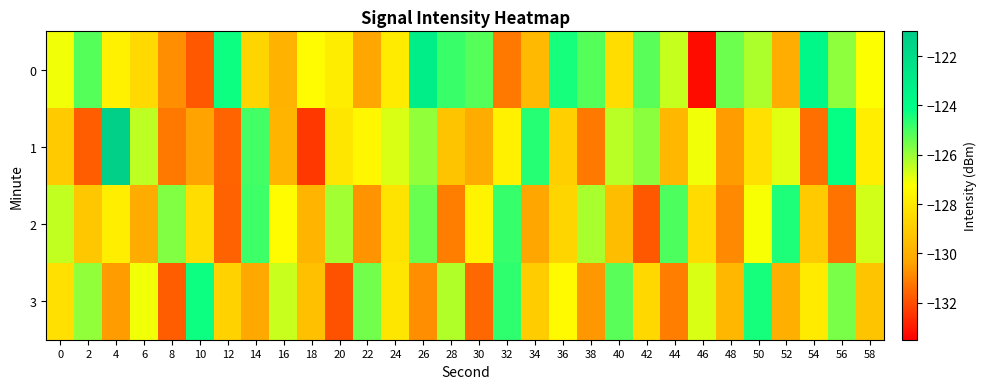

Reading left to right, extract all data points from this chart.

0: 0=-127.1	2=-125.2	4=-127.7	6=-128.6	8=-130.8	10=-131.8	12=-124.3	14=-128.7	16=-129.8	18=-127.4	20=-127.9	22=-130.3	24=-127.9	26=-123.1	28=-124.8	30=-125.2	32=-131.2	34=-129.7	36=-124.4	38=-125.2	40=-128.4	42=-125.2	44=-126.5	46=-133.2	48=-125.5	50=-126.2	52=-130.1	54=-123.7	56=-125.8	58=-127.2
1: 0=-129.1	2=-131.7	4=-121.3	6=-126.4	8=-131.2	10=-130.4	12=-131.6	14=-124.9	16=-129.8	18=-132.4	20=-128.1	22=-127.5	24=-126.8	26=-125.9	28=-129.3	30=-130.1	32=-127.7	34=-124.6	36=-128.9	38=-131.2	40=-126.4	42=-125.8	44=-129.7	46=-127.1	48=-130.5	50=-128.3	52=-126.9	54=-131.4	56=-124.2	58=-127.8
2: 0=-126.5	2=-129.2	4=-127.8	6=-130.1	8=-125.7	10=-128.4	12=-131.6	14=-124.9	16=-127.3	18=-129.8	20=-126.1	22=-130.7	24=-128.2	26=-125.4	28=-131.1	30=-127.6	32=-124.8	34=-130.3	36=-128.7	38=-126.2	40=-129.5	42=-131.8	44=-125.1	46=-128.5	48=-130.9	50=-127.2	52=-124.5	54=-129.1	56=-131.3	58=-126.7
3: 0=-128.3	2=-125.9	4=-130.5	6=-127.1	8=-131.7	10=-124.3	12=-128.8	14=-130.2	16=-126.6	18=-129.4	20=-131.9	22=-125.5	24=-128.1	26=-130.8	28=-126.3	30=-131.5	32=-124.7	34=-129.0	36=-127.4	38=-130.6	40=-125.2	42=-128.6	44=-131.1	46=-126.8	48=-129.7	50=-124.4	52=-130.0	54=-127.9	56=-125.6	58=-129.3